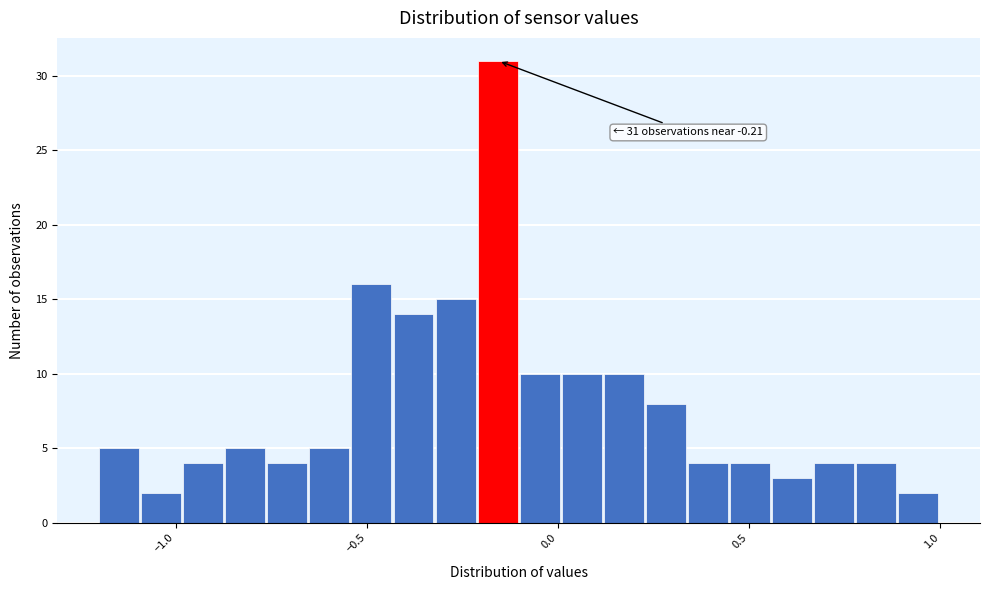

Read against the x-axis, roughly where is the centre of the tallest bar?

-0.15